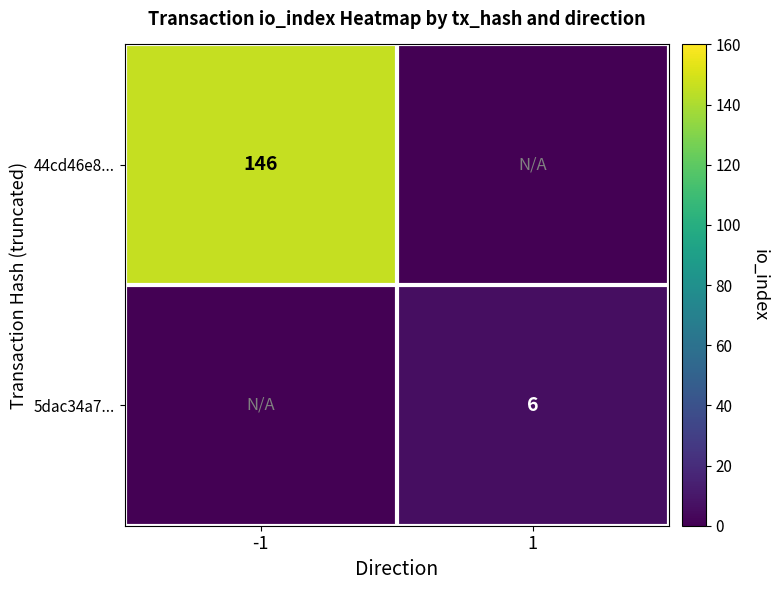

How many categories are shown in the chart?

2